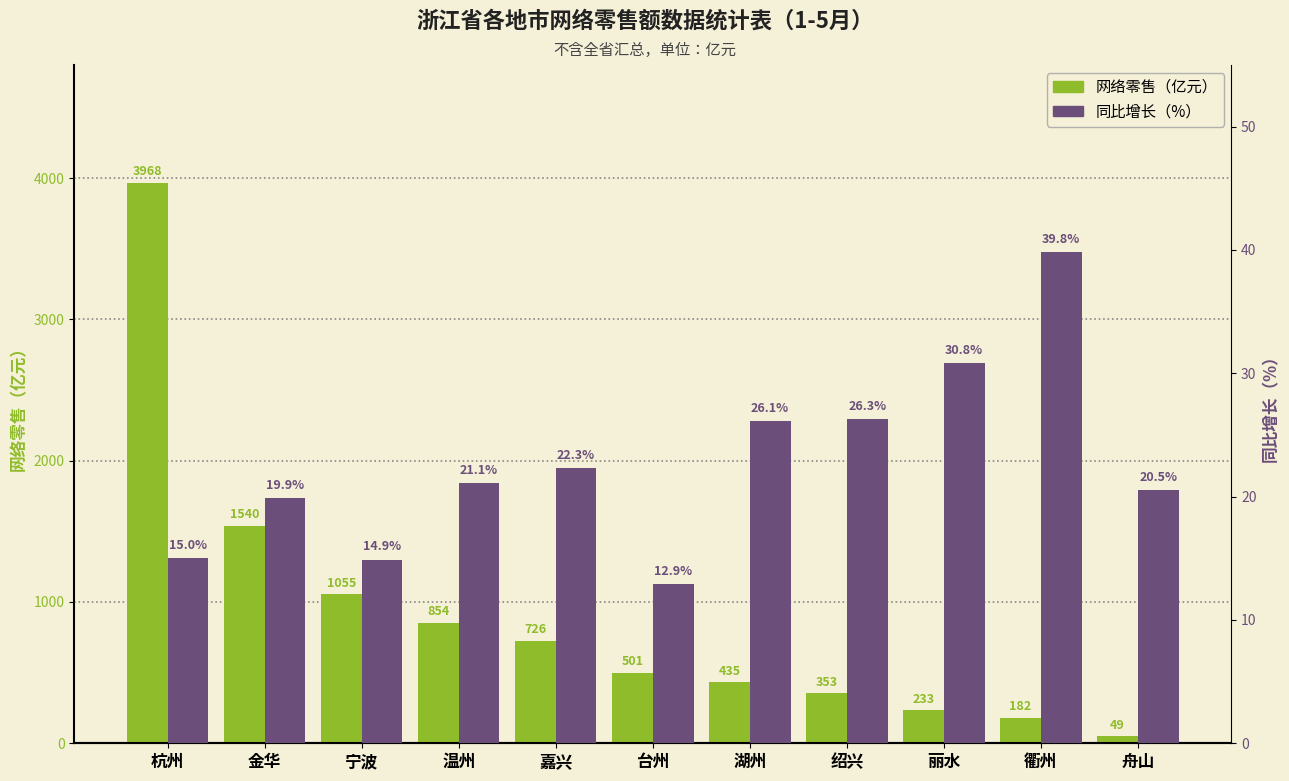

What is the total value across all series at 台州?

513.6